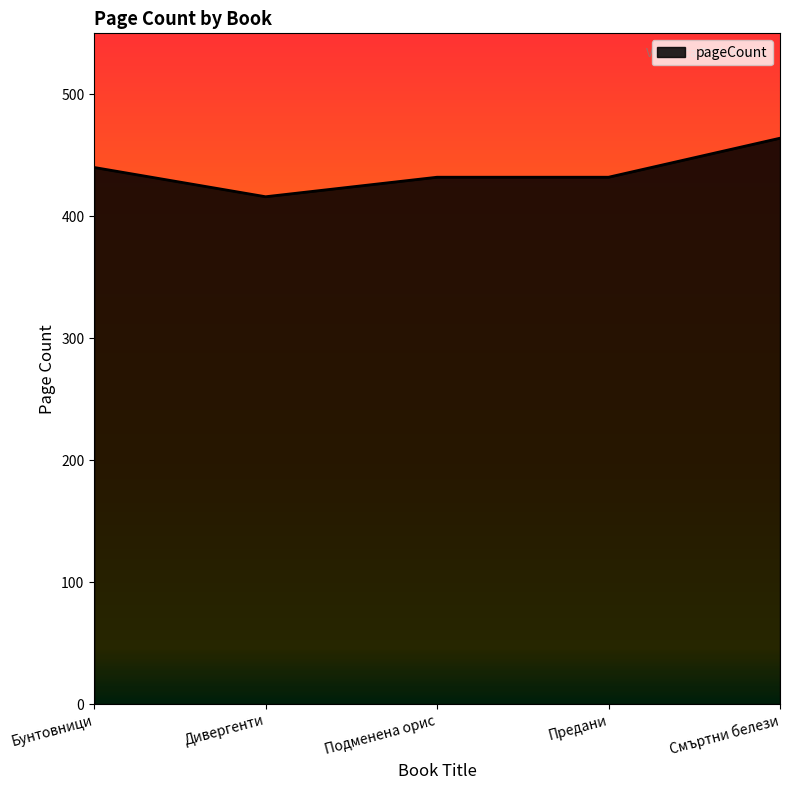

Which label corresponds to the largest value in the chart?

Смъртни белези